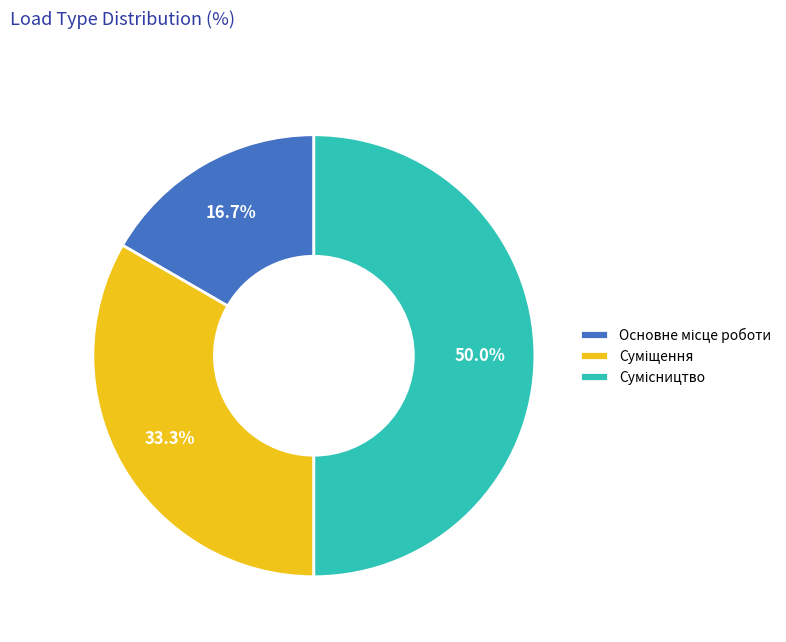

Which category has the biggest portion of the pie?

Сумісництво